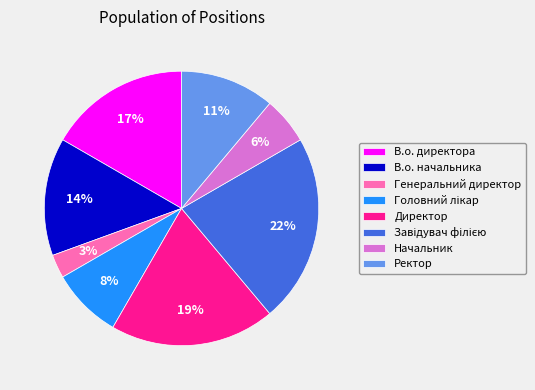

The Начальник slice represents 6% of the pie. True or false?

True